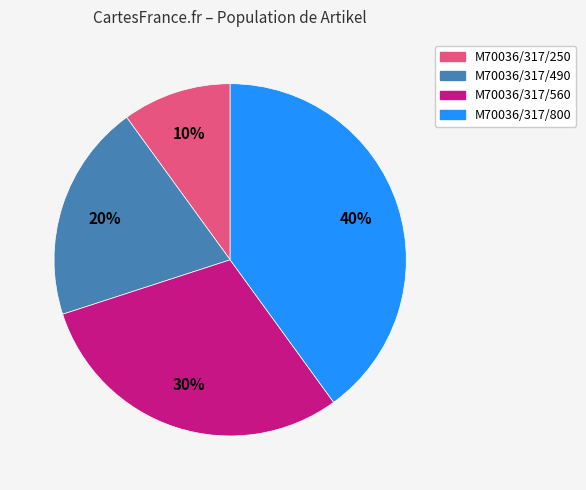

Which category has the smallest portion of the pie?

M70036/317/250